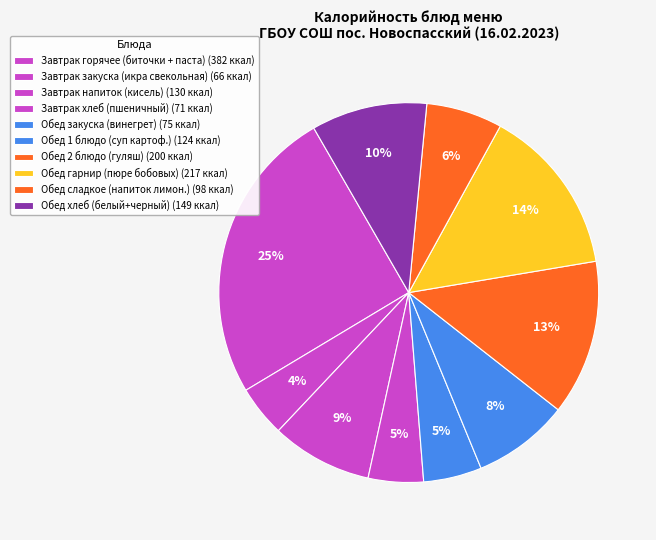

Count the number of slices in the pie.

10